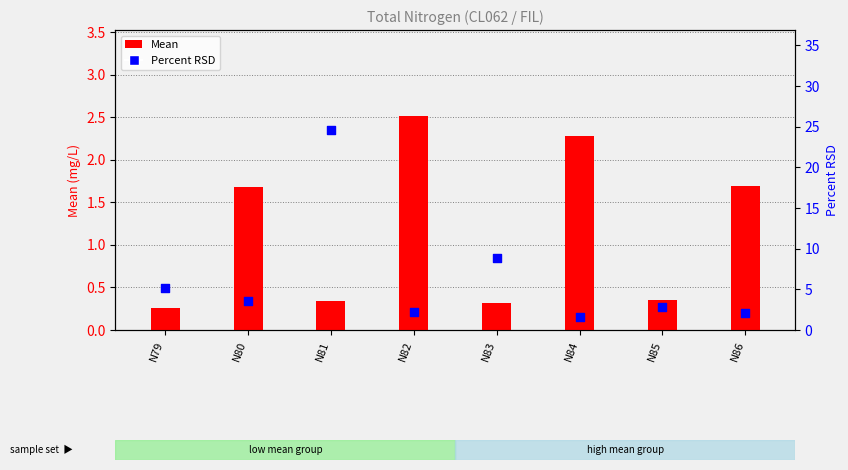

Which series has the largest total across all categories?

Percent RSD